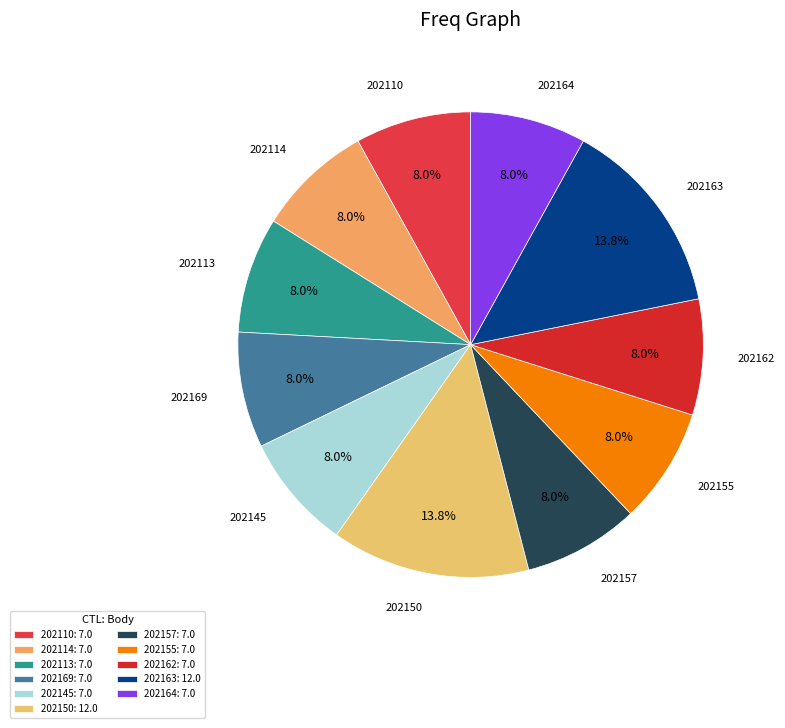

Does 202150 represent more than half of the total?

No